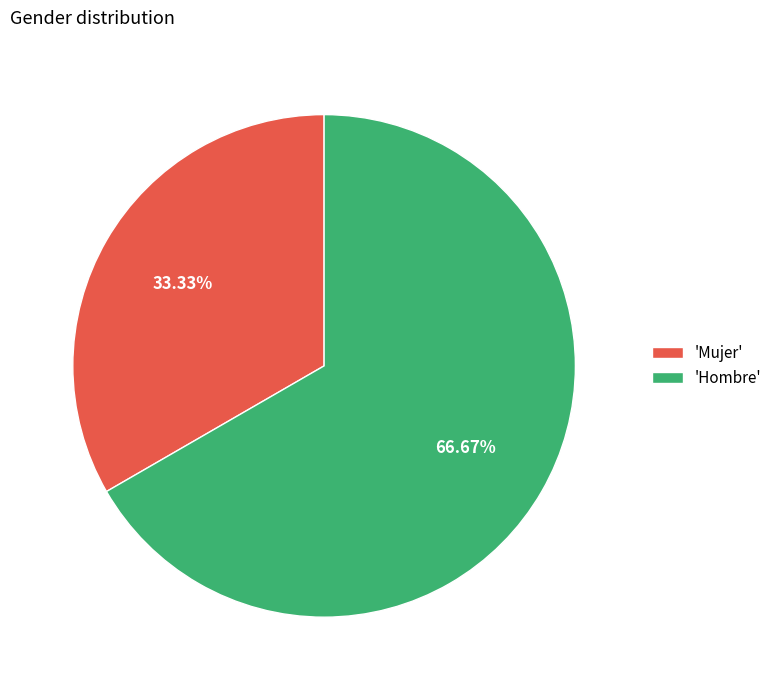

What is the majority slice?

'Hombre'